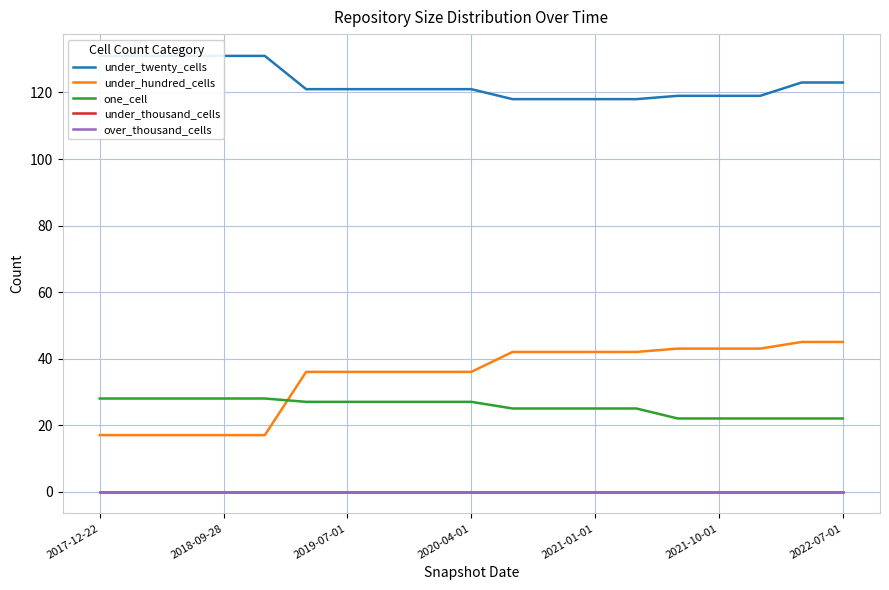

At how many categories does at least one series exceed 34?

19